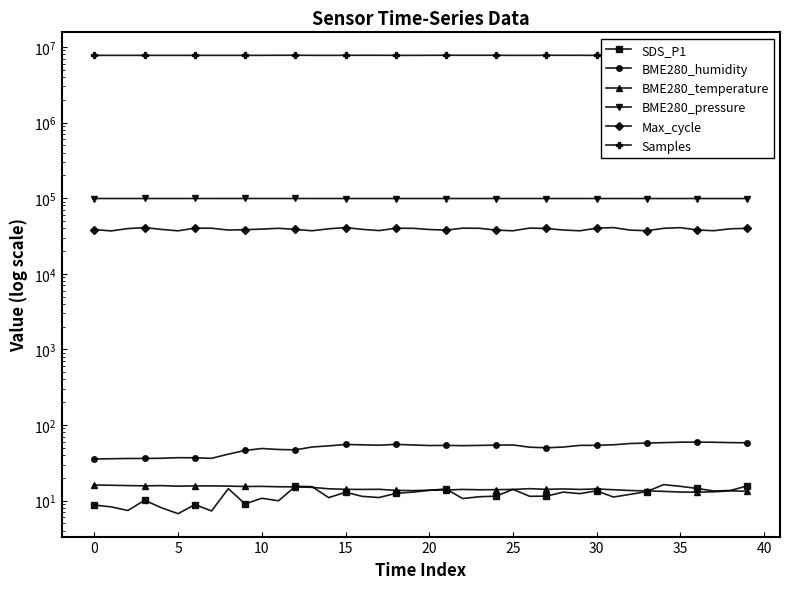

What is the label of the 9th point from the right?

31